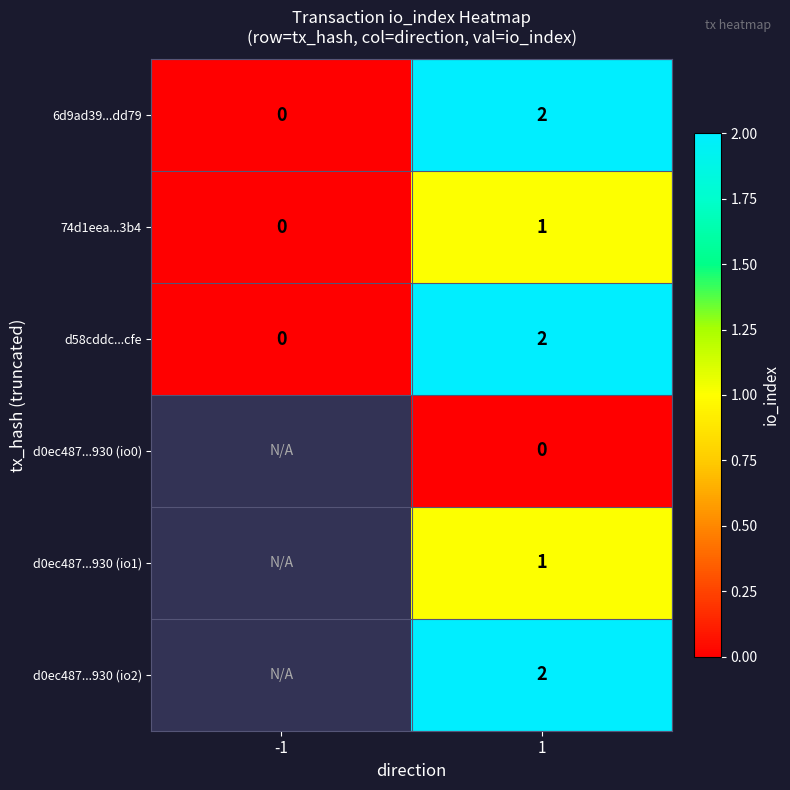

Which category has the highest value across all series?

1